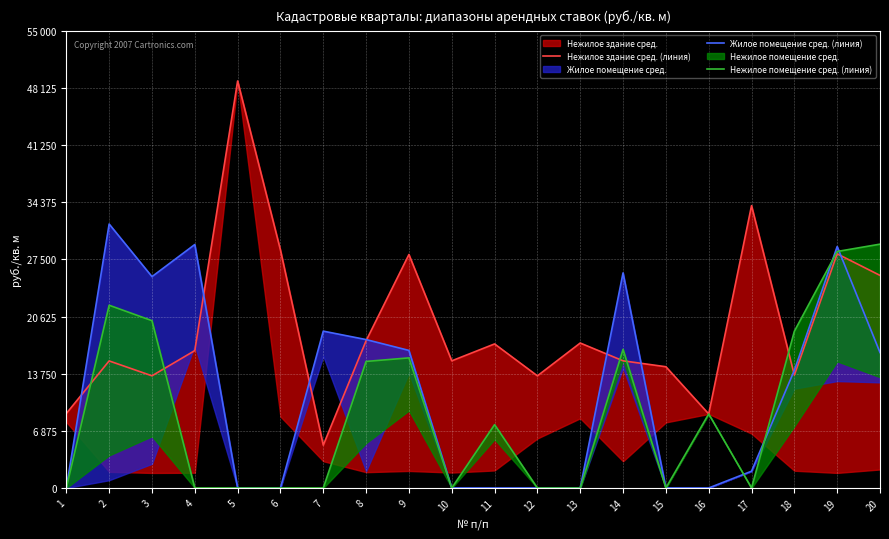

How many lines are shown in the chart?

3